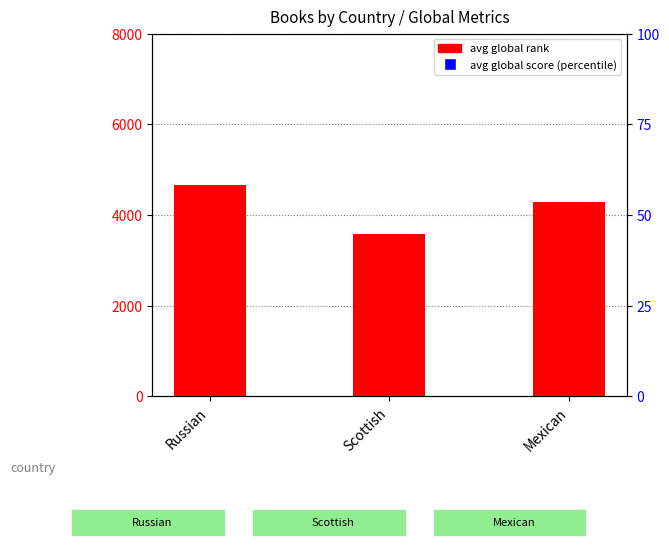

Which series has the widest spread of Y values?

avg global rank